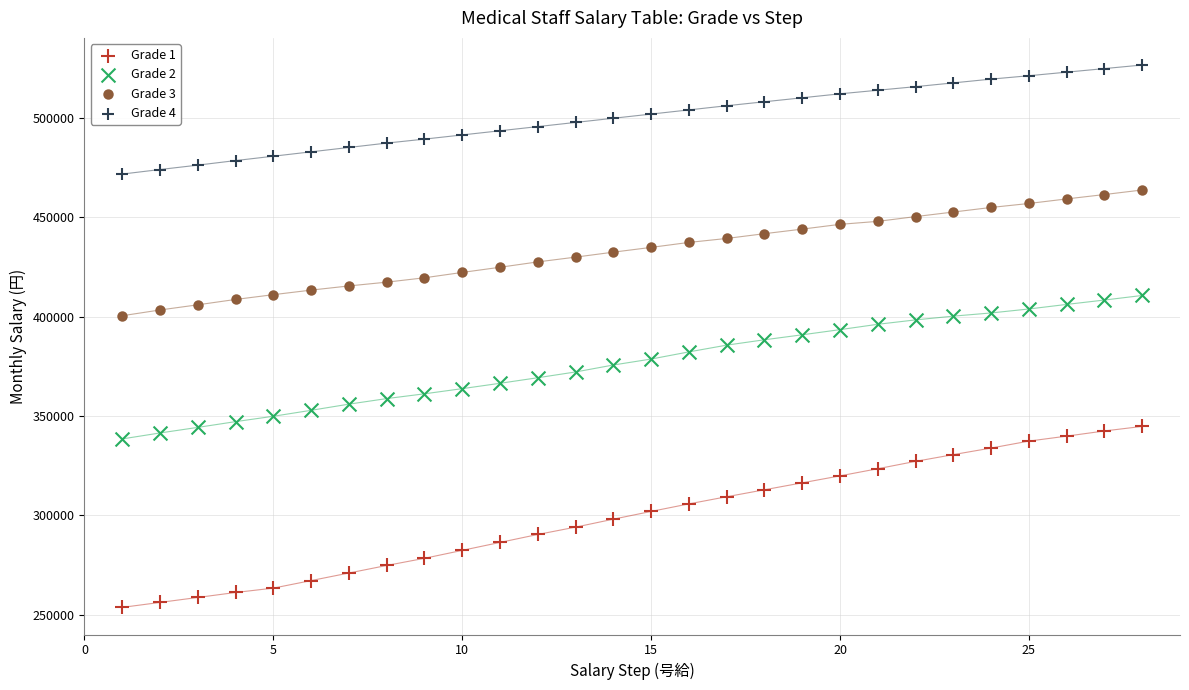

What are all the series names shown in the legend?

Grade 1, Grade 2, Grade 3, Grade 4